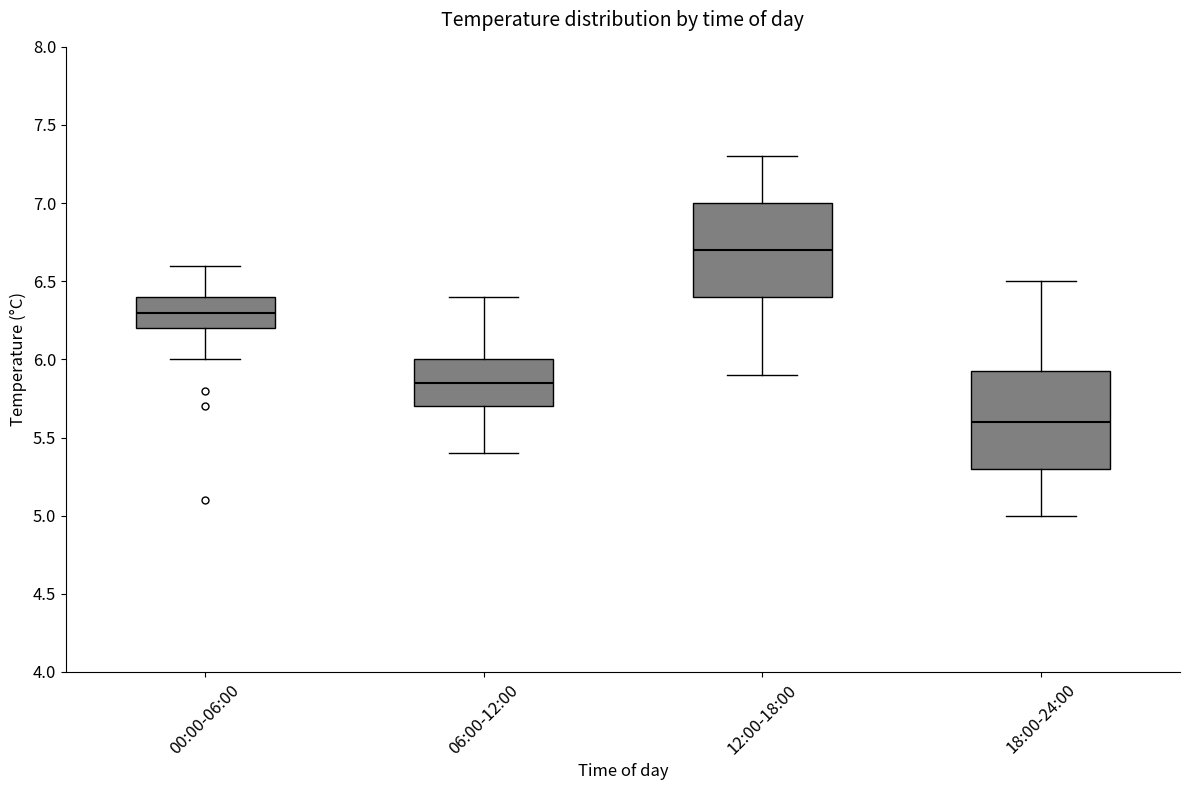

Reading left to right, read every box against the y-axis: the position of its median line, the range the box covers, and the ends of its whiskers. The values are not printed on the chart, so give them approximately, as read against the axis.

00:00-06:00: median 6.30, box 6.20 to 6.40, whiskers 6.00 to 6.60
06:00-12:00: median 5.85, box 5.70 to 6.00, whiskers 5.40 to 6.40
12:00-18:00: median 6.70, box 6.40 to 7.00, whiskers 5.90 to 7.30
18:00-24:00: median 5.60, box 5.30 to 5.95, whiskers 5.00 to 6.50